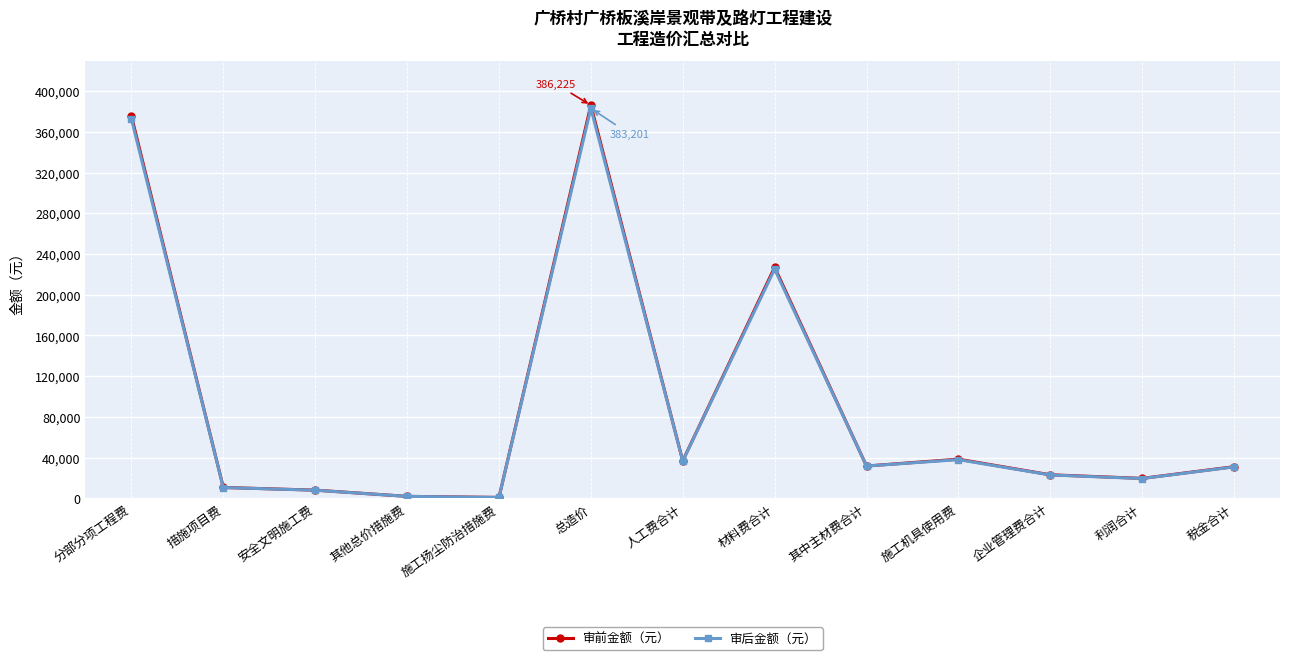

Which series has the largest range (max minus min)?

审前金额（元）